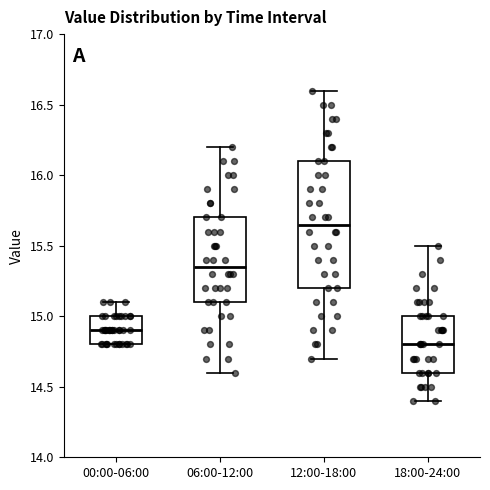

Where does the median line of the box for 12:00-18:00 sit on the y-axis? The values are not printed on the chart, so give them approximately, as read against the axis.

15.65